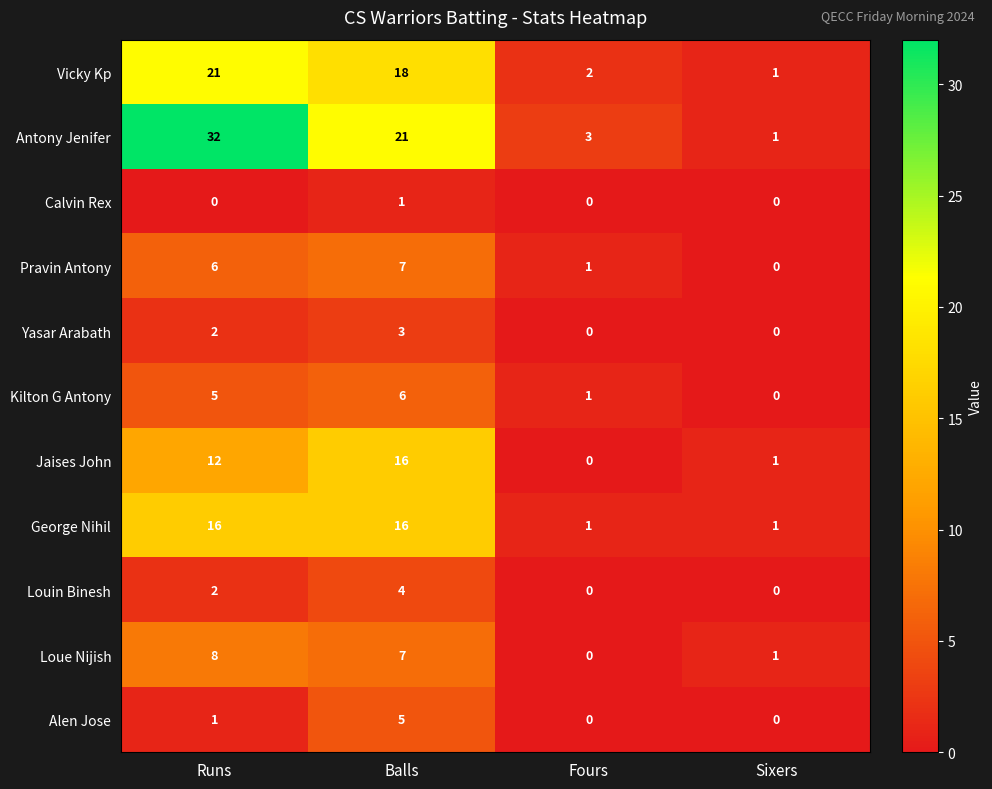

What is the difference between the highest and lowest values at Balls?

20